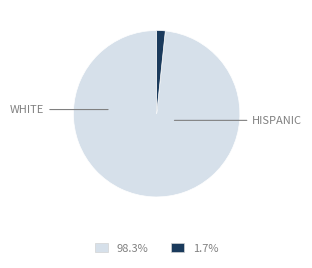

Is there a majority slice in this chart?

Yes